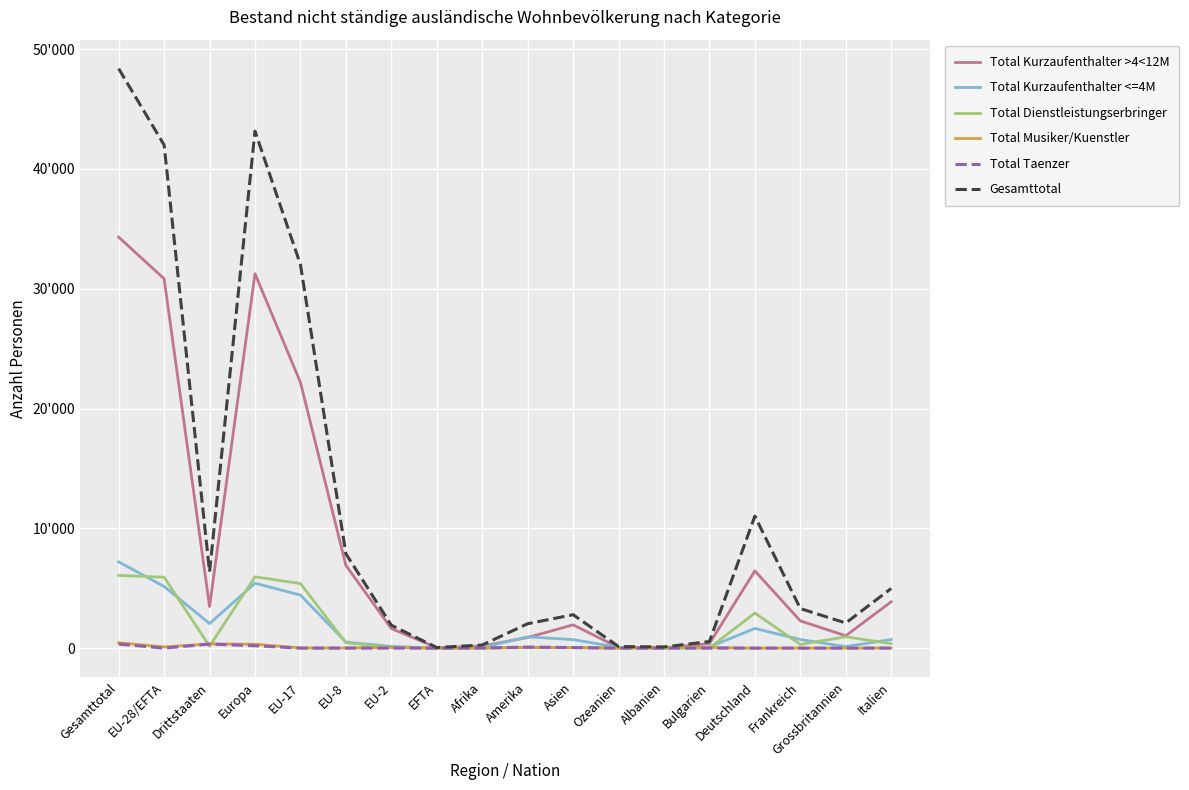

What is the total value across all series at EFTA?

94